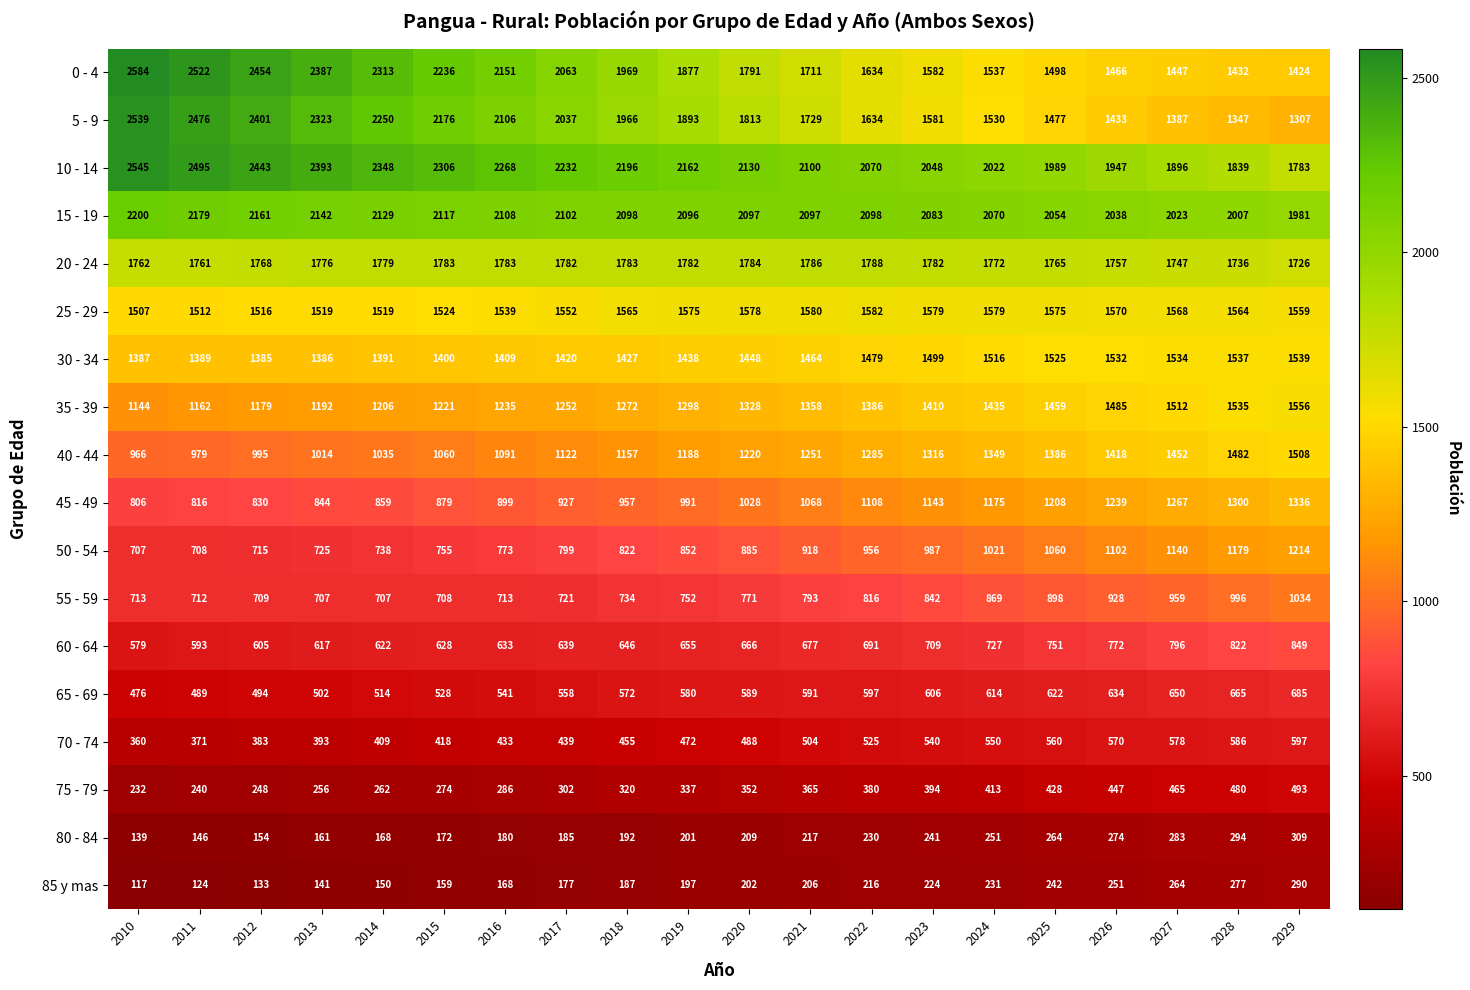

What is the difference between the maximum and second lowest values in the 40 - 44 series?

529